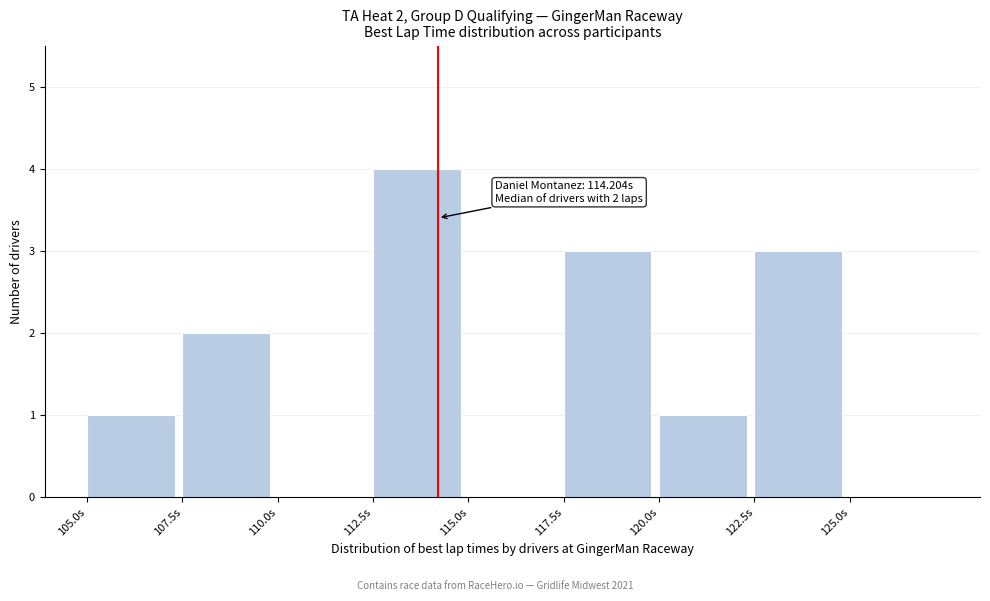

Which range on the x-axis has the tallest bar?

112.5 to 115.0